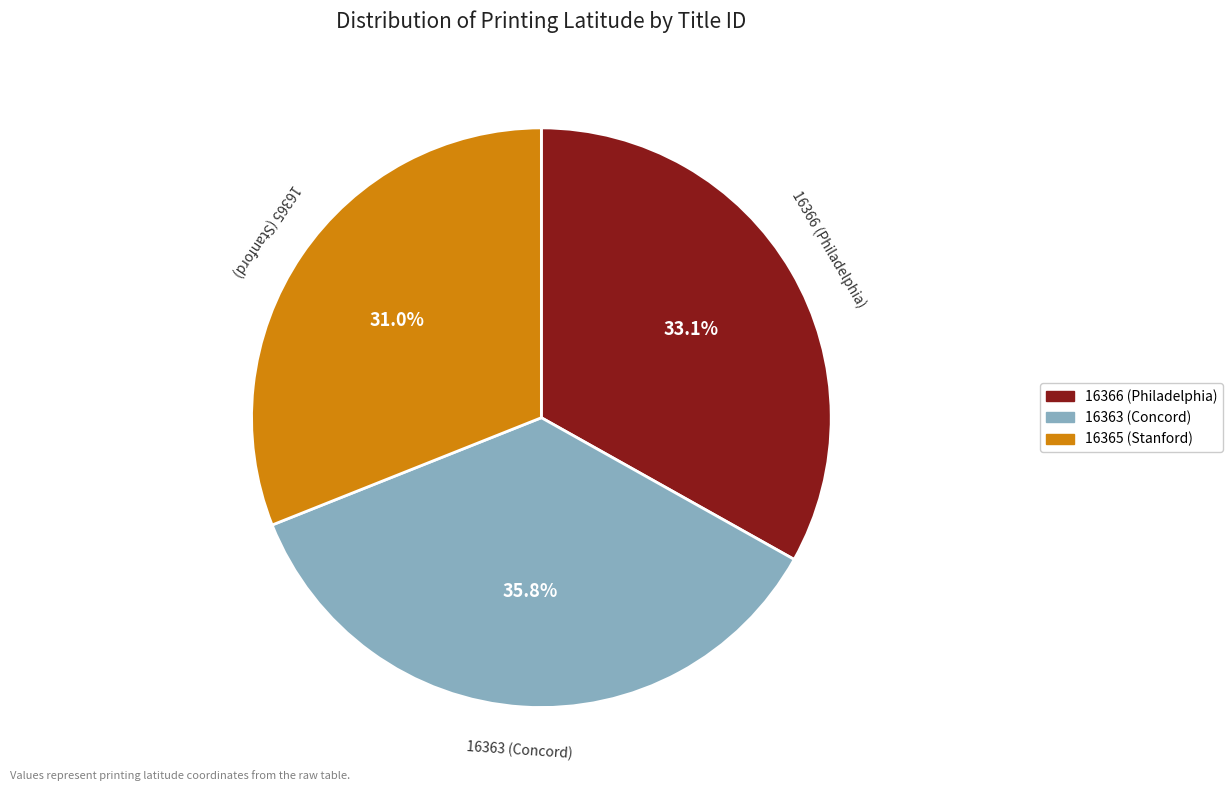

How many slices are in this pie chart?

3